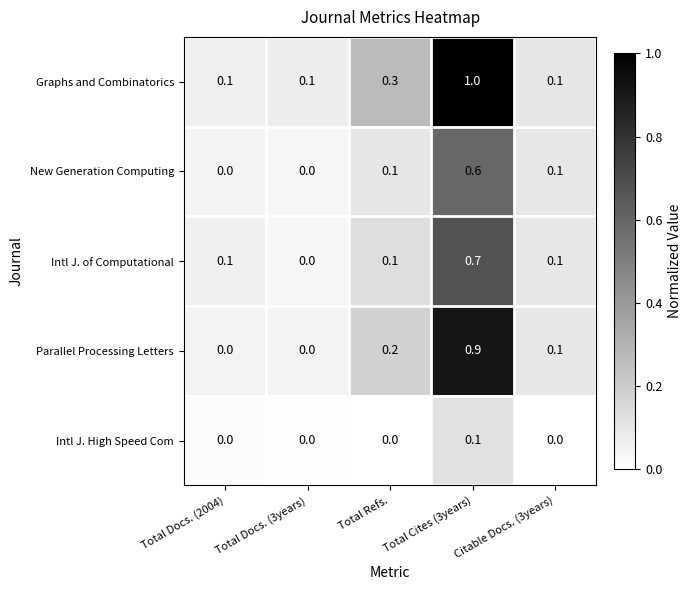

What is the sum of the Graphs and Combinatorics values at Total Docs. (2004) and Total Cites (3years)?

1.1